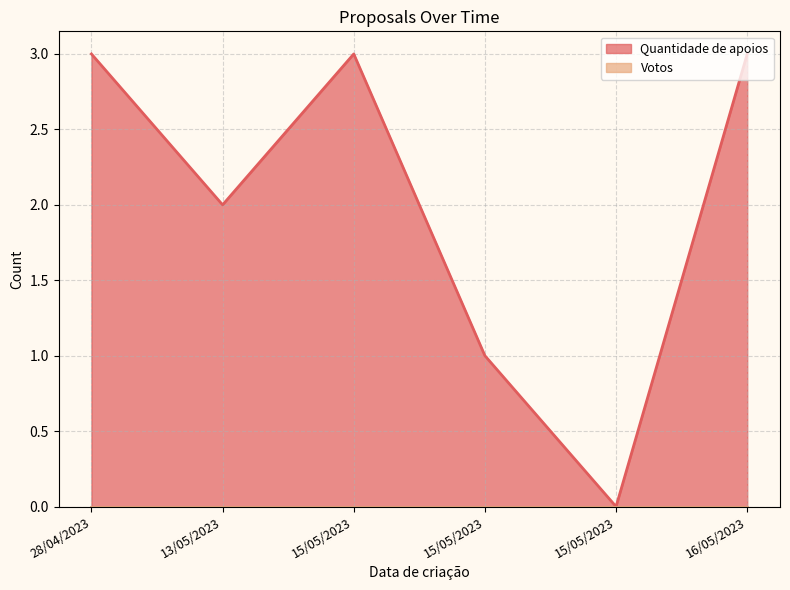

Rank the categories by value from highest to lowest.

28/04/2023, 15/05/2023, 16/05/2023, 13/05/2023, 15/05/2023, 15/05/2023